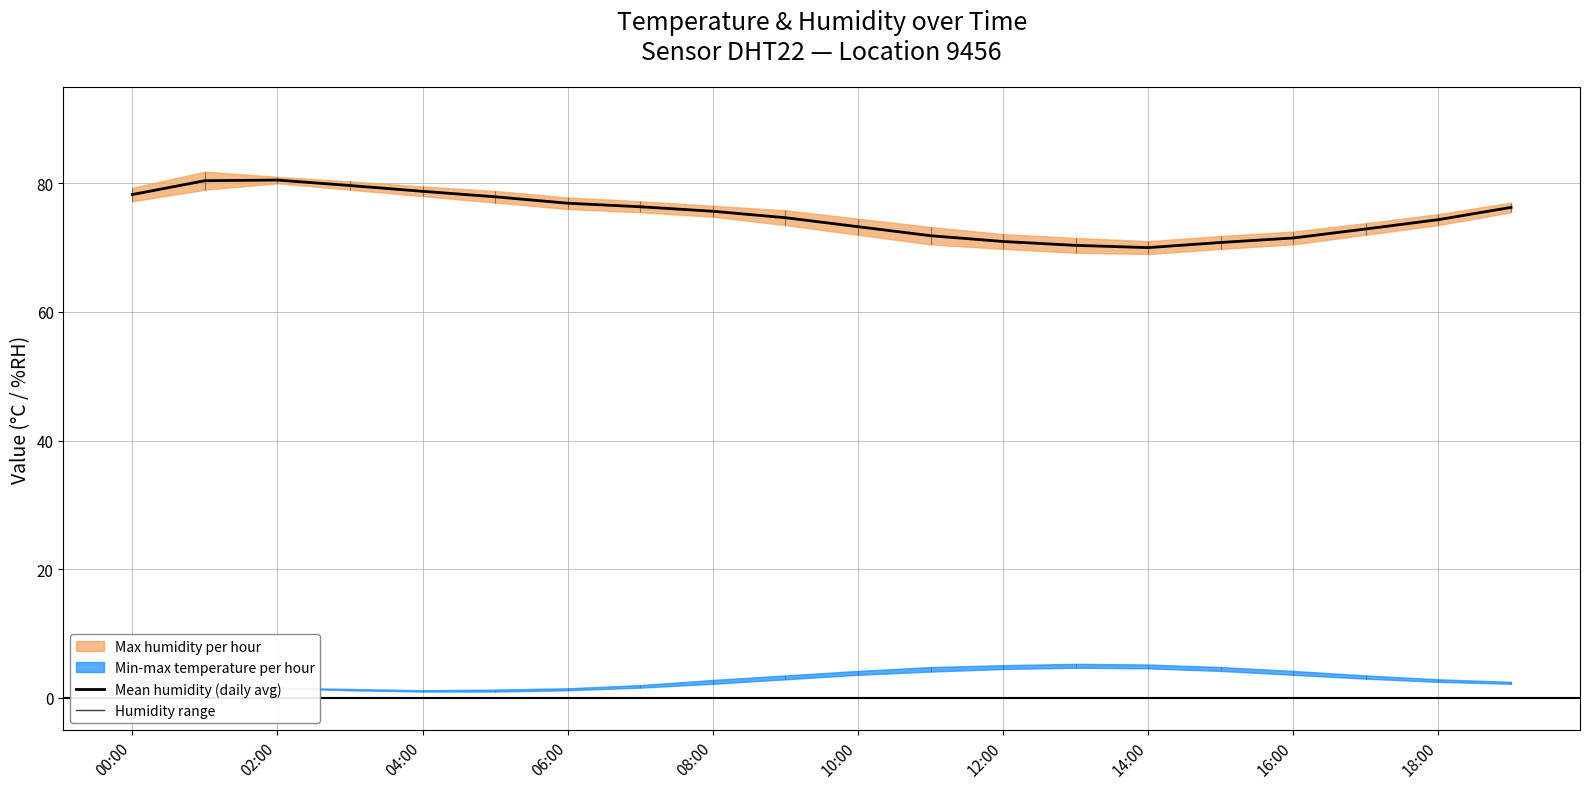

What position from the right is 13?

7